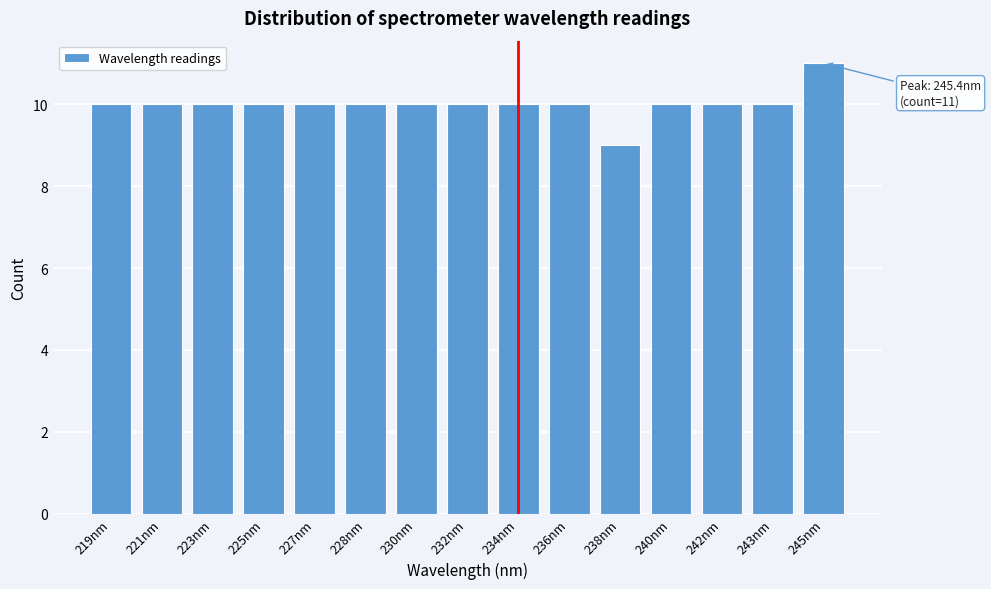

Reading left to right, what are all the values shown in this chart?

10	10	10	10	10	10	10	10	10	10	9	10	10	10	11